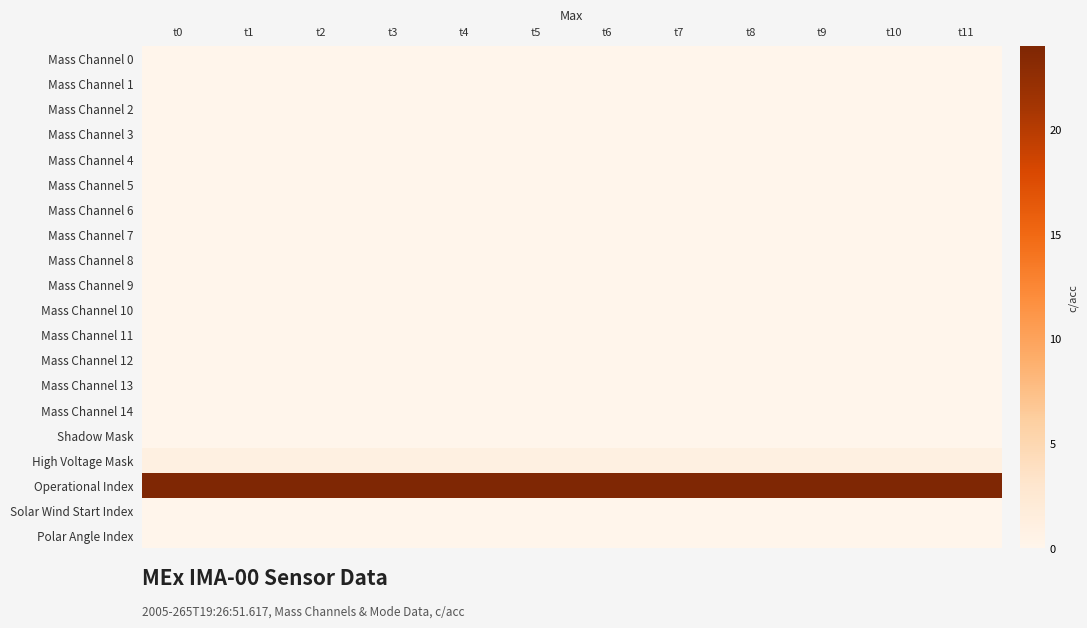

At which category is the sum across all series the highest?

t0